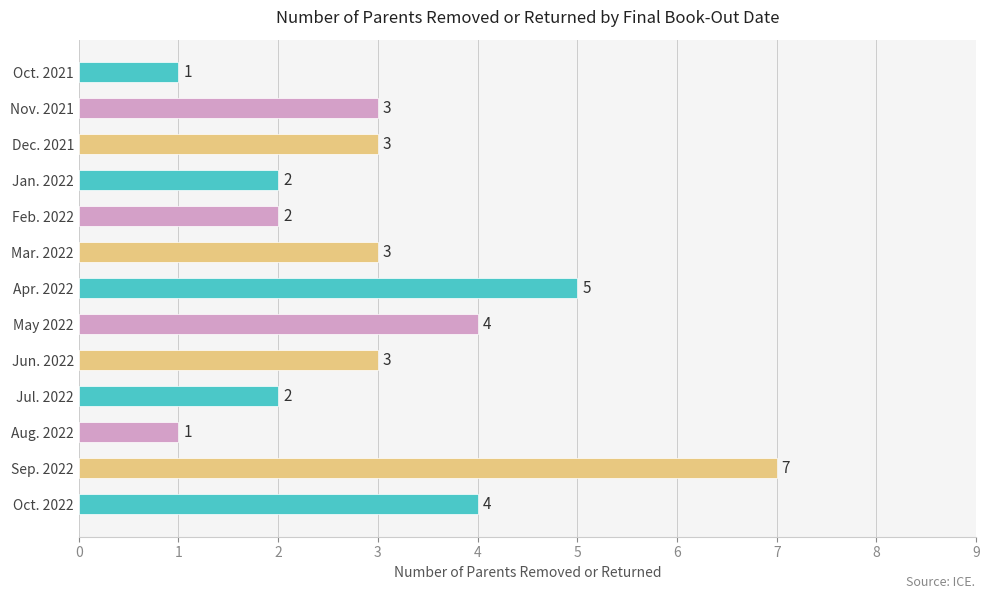

What is the difference between the second highest and second lowest values?

4